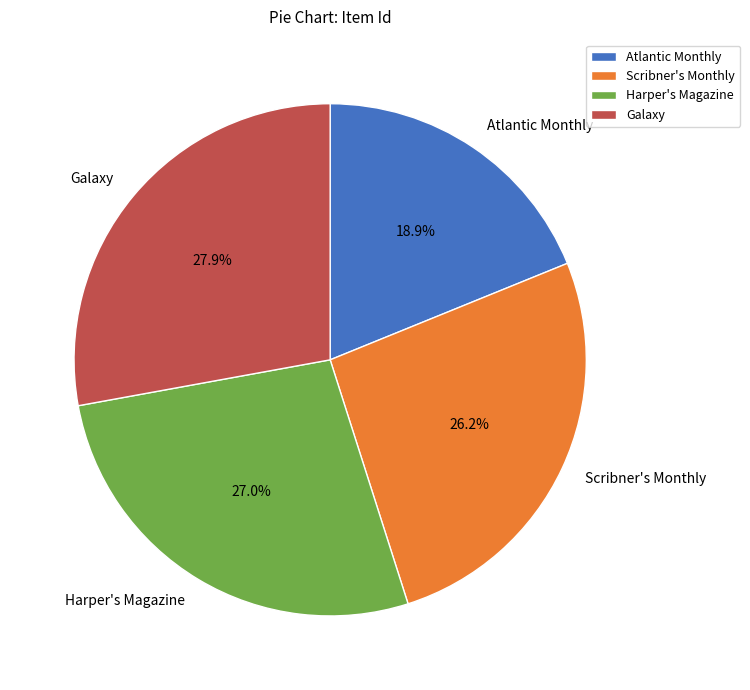

Approximately how many times larger is the value at Harper's Magazine compared to Scribner's Monthly?

1.0